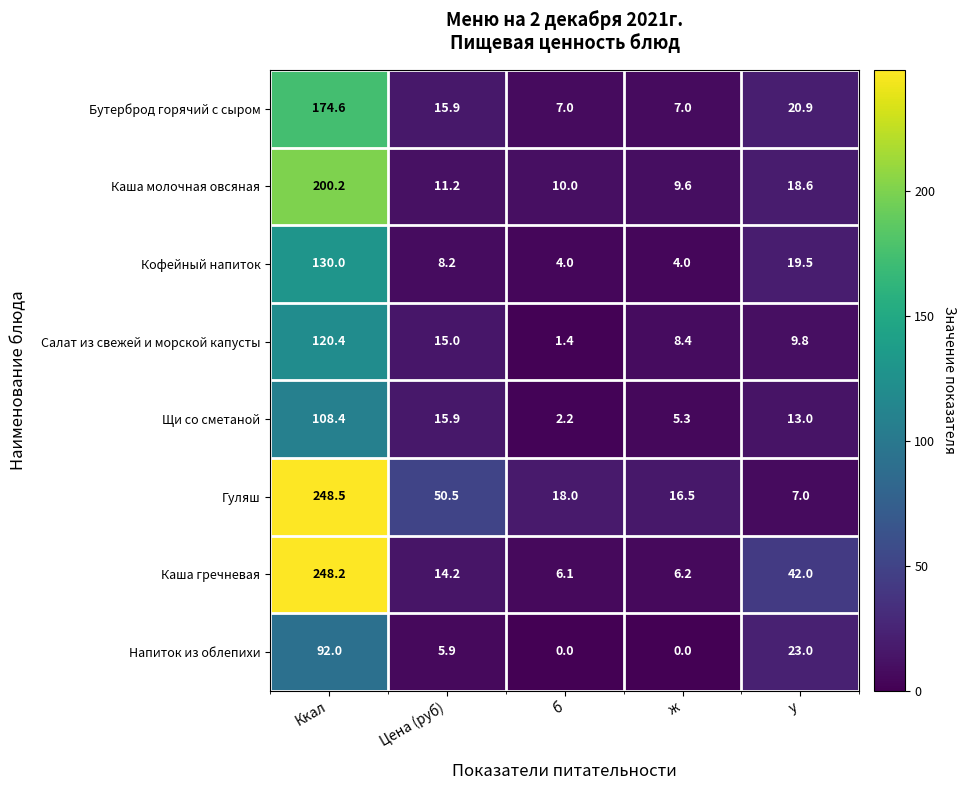

How many data points in Напиток из облепихи are above 5?

3